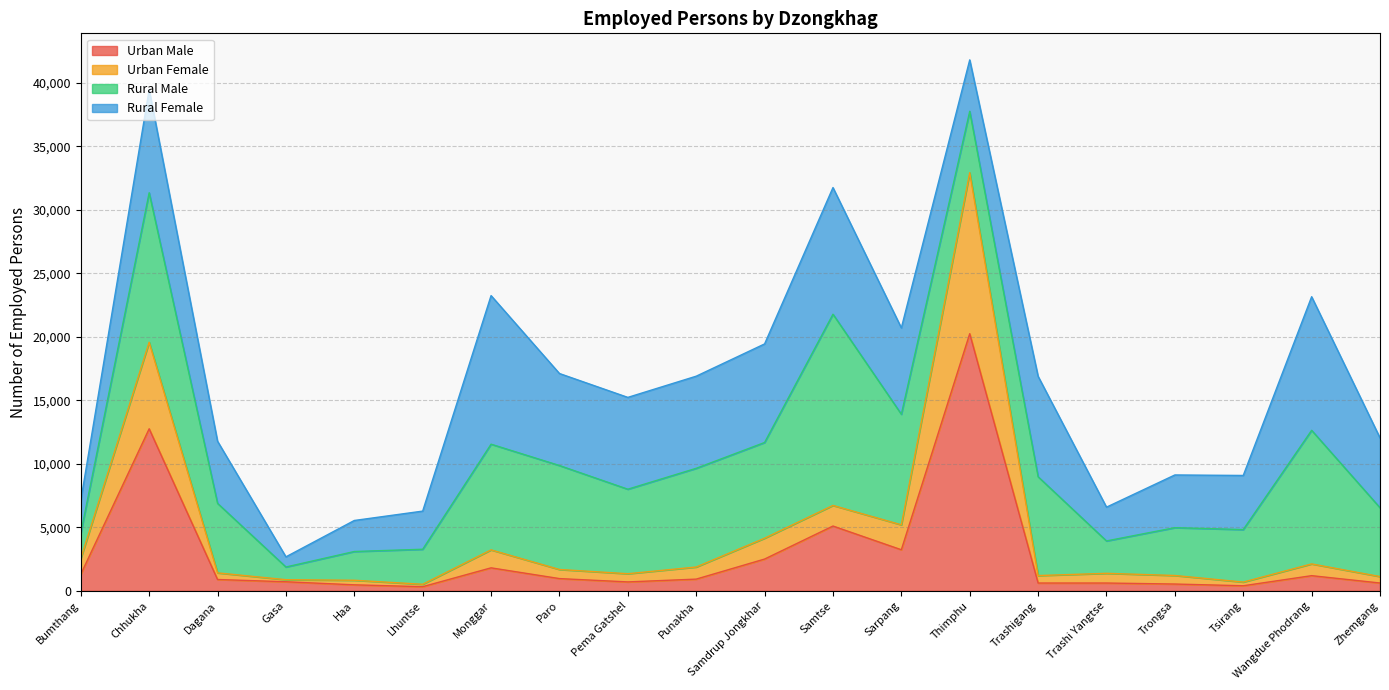

Is the value of Urban Female at Bumthang greater than the value of Urban Male at Haa?

Yes